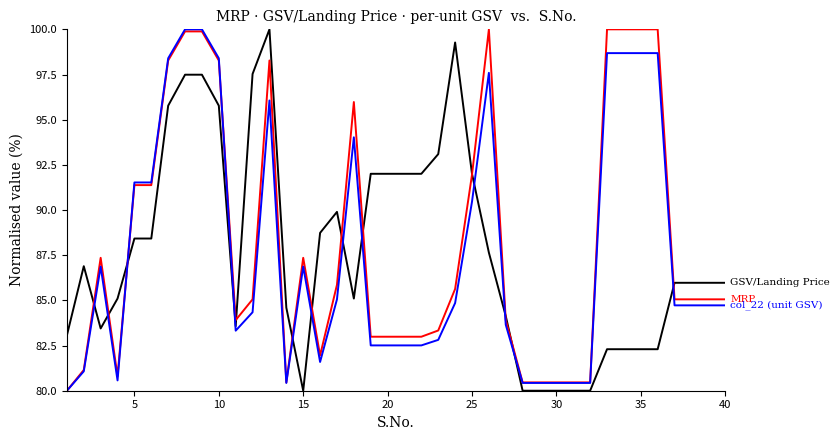

What is the maximum value shown in the chart?

100.0